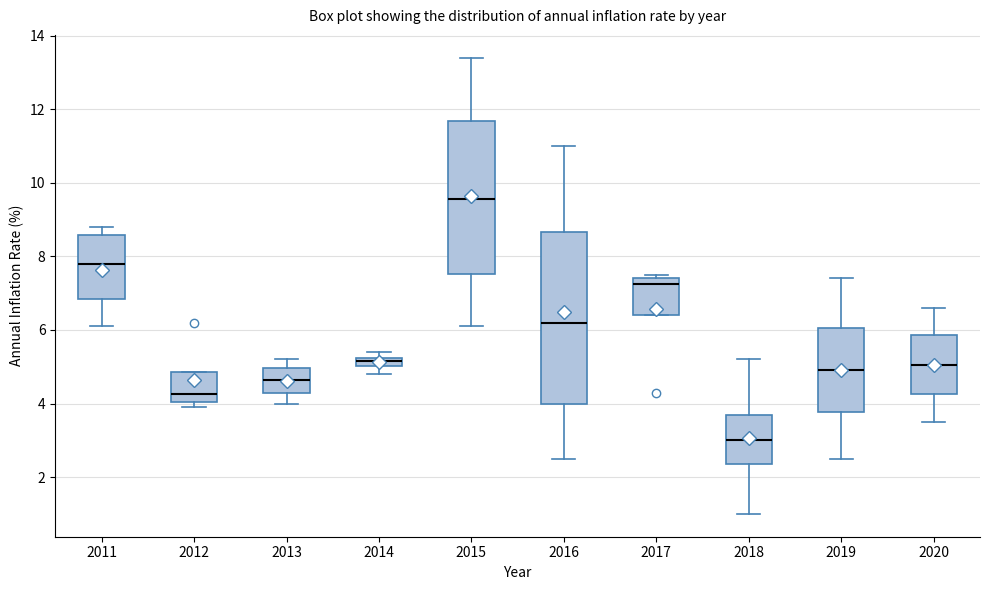

Which box is the tallest, from its lower edge to its upper edge?

2016